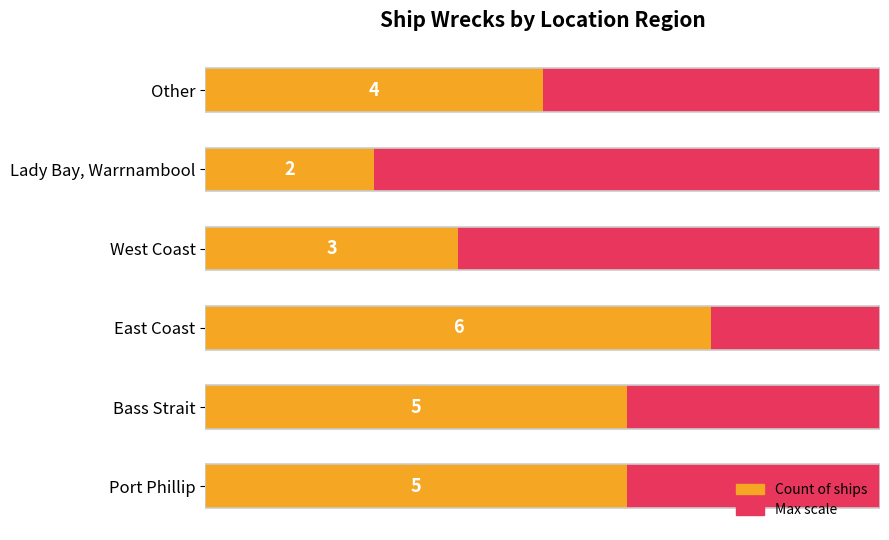

What is the difference between the highest and lowest values at 3?

2.5